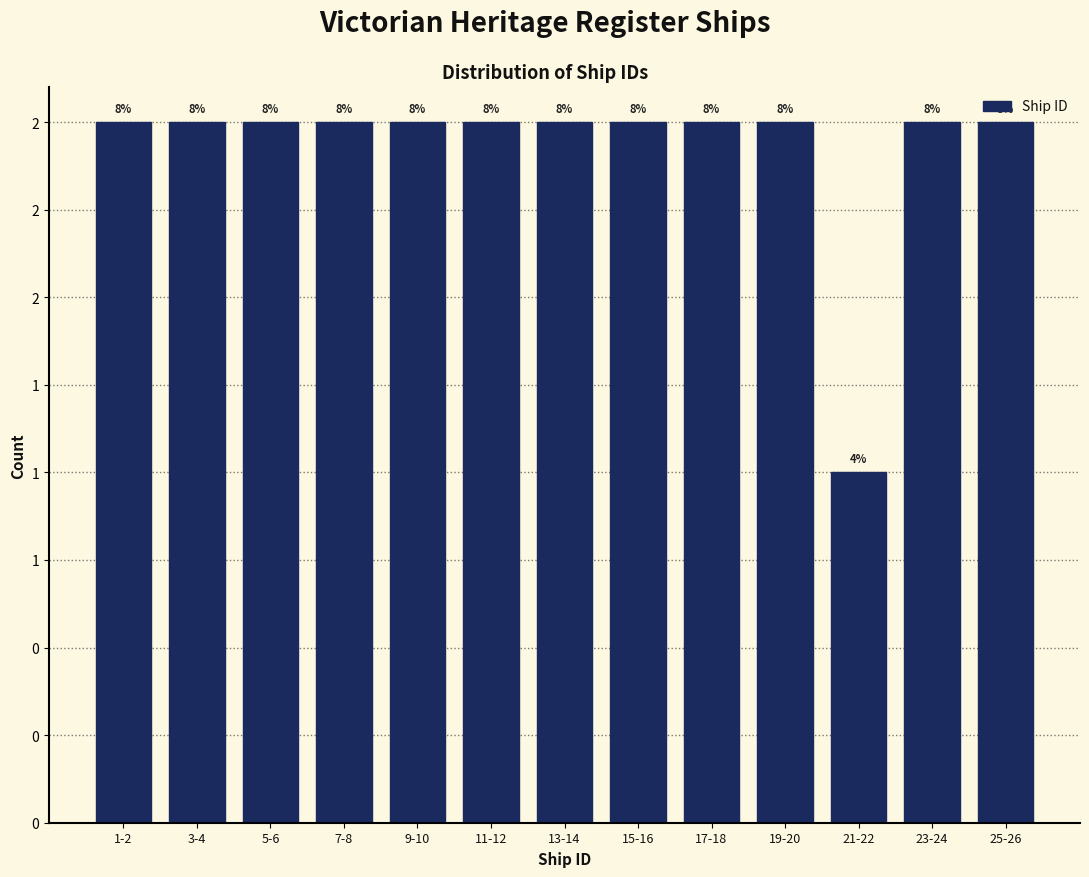

Does the chart contain any negative values?

No